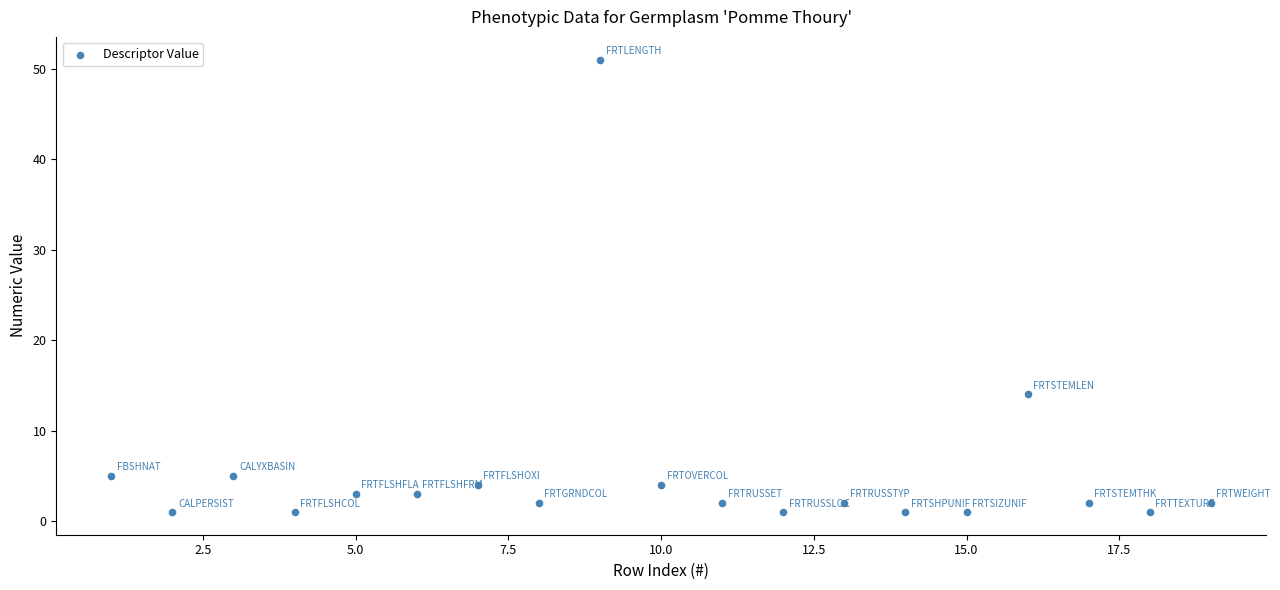

What Y value in the scatter plot is closest to 26?

14